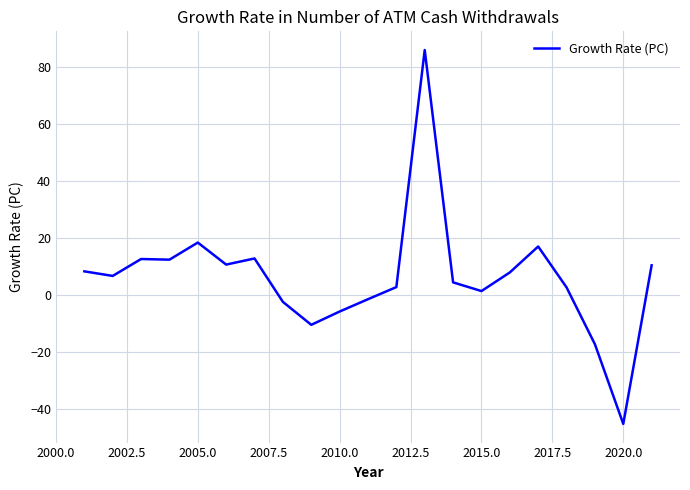

What is the difference between the maximum and minimum values?

131.4